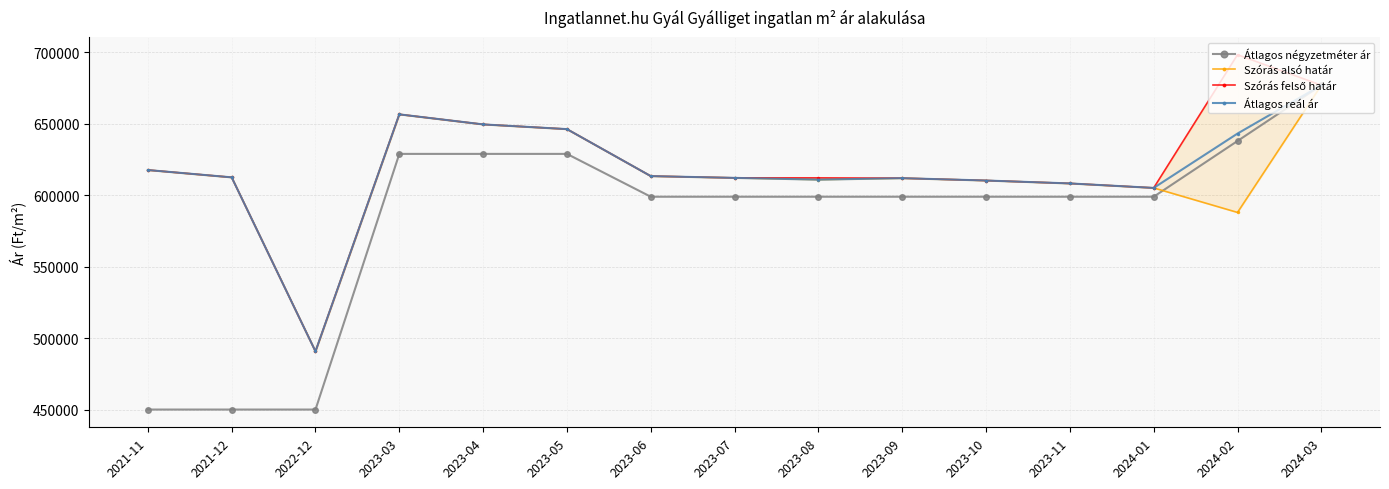

Is it true that Szórás alsó határ equals 677083 at 2024-03?

True